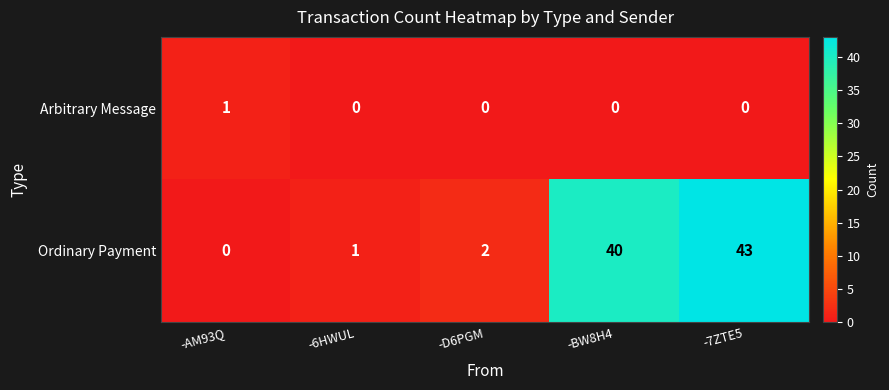

What is the total value across all series at -BW8H4?

40